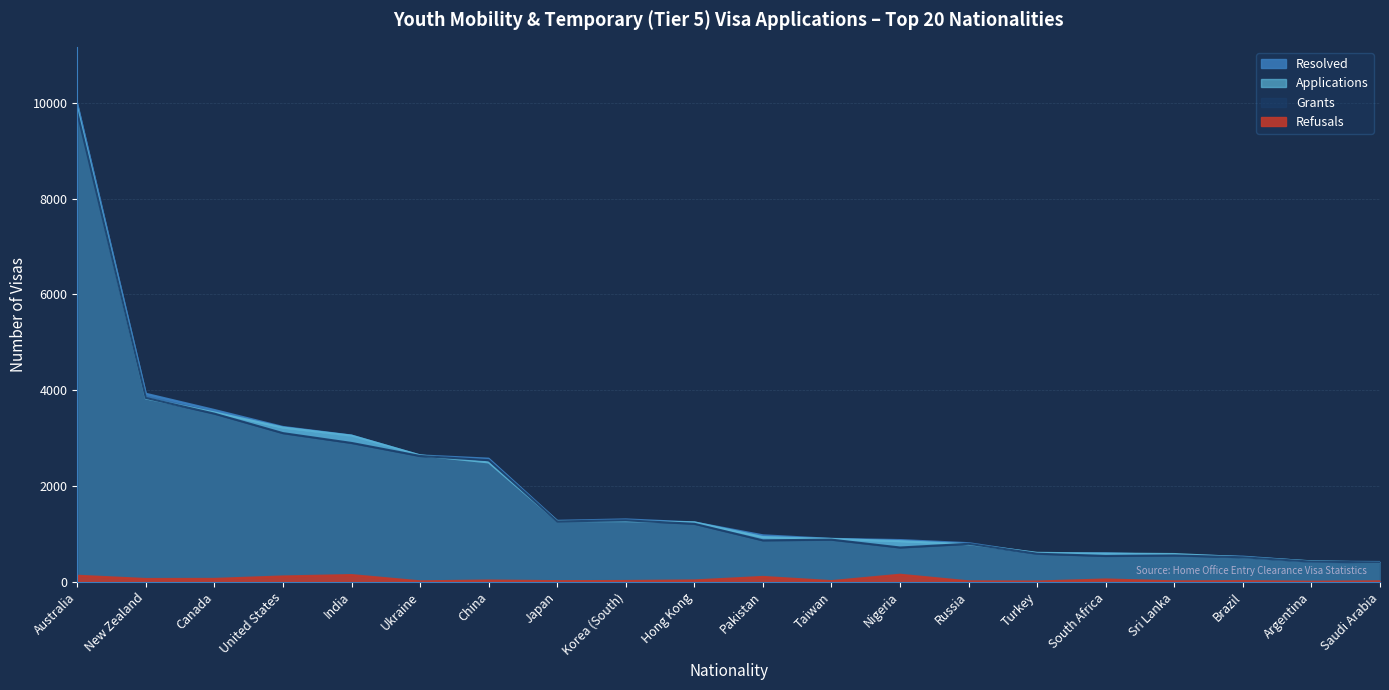

What is the label of the 18th point from the right?

Canada